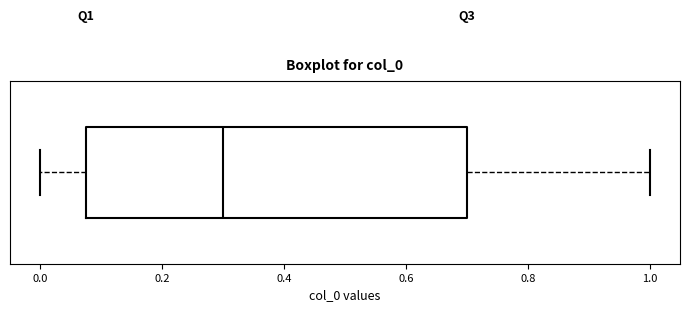

Where is the right edge of the box on the x-axis? The values are not printed on the chart, so give them approximately, as read against the axis.

0.70